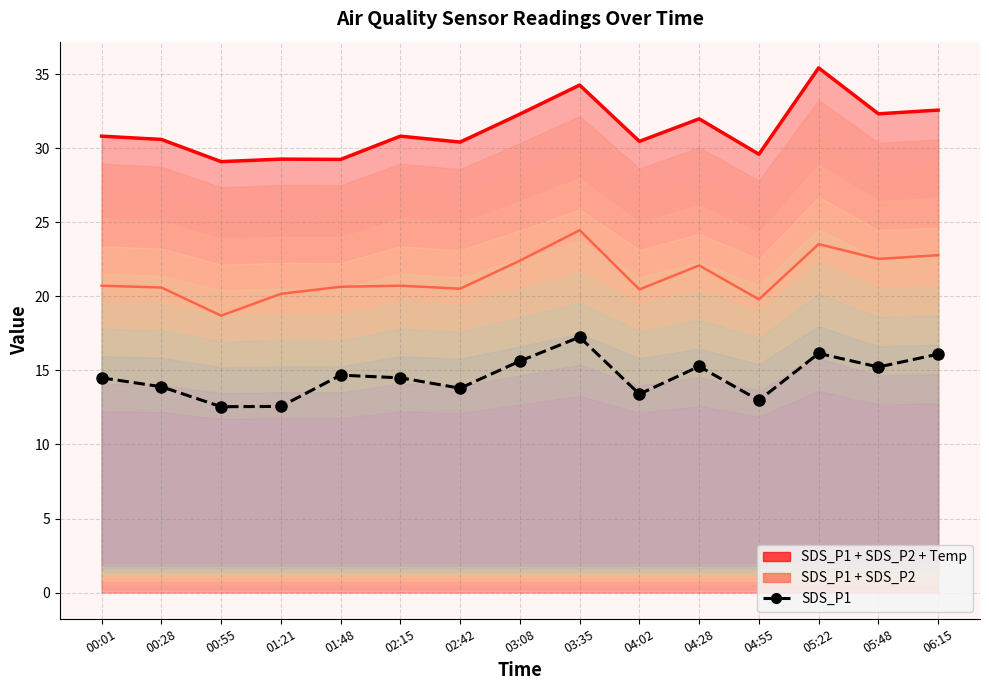

How many categories are shown in the chart?

15